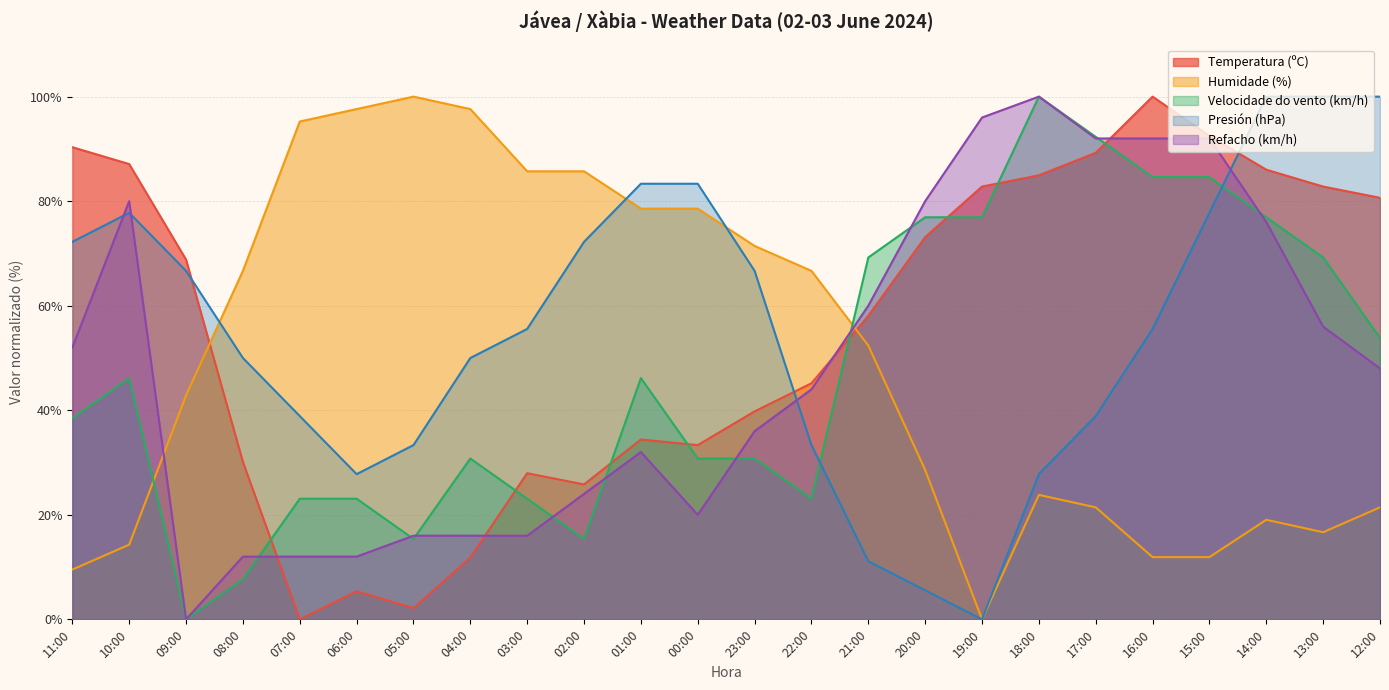

How many categories are shown in the chart?

24